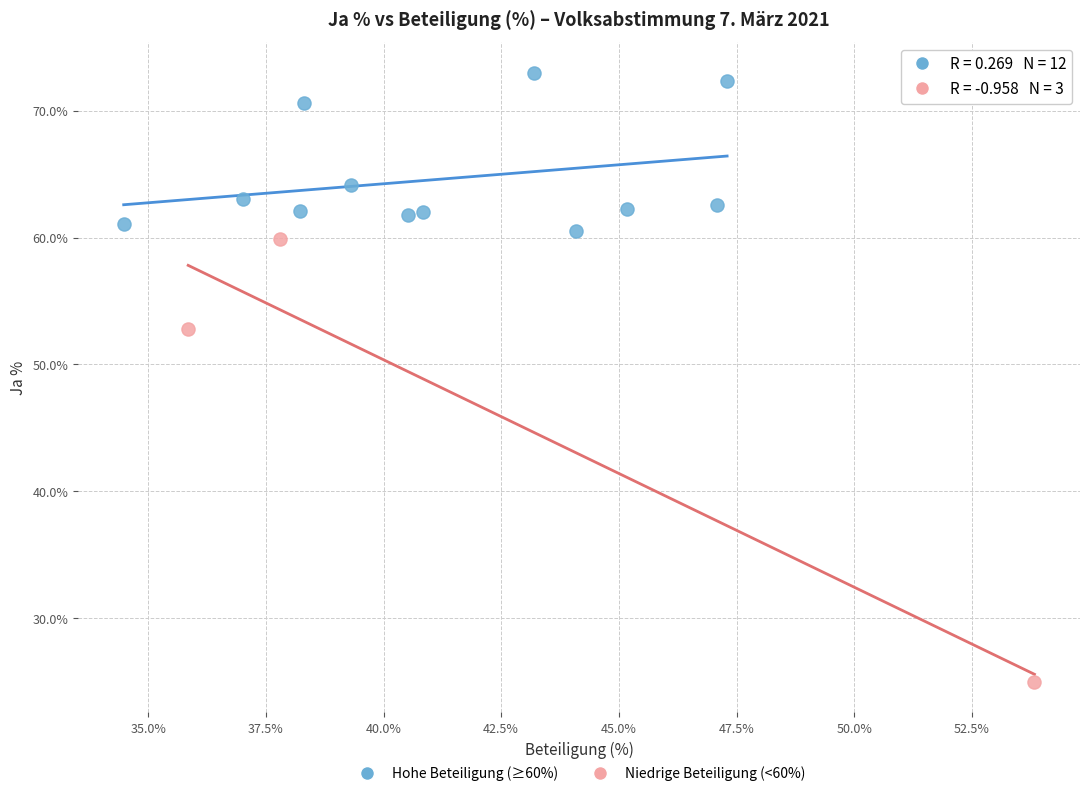

Which series reaches the maximum Y coordinate?

Hohe Beteiligung (≥60%)